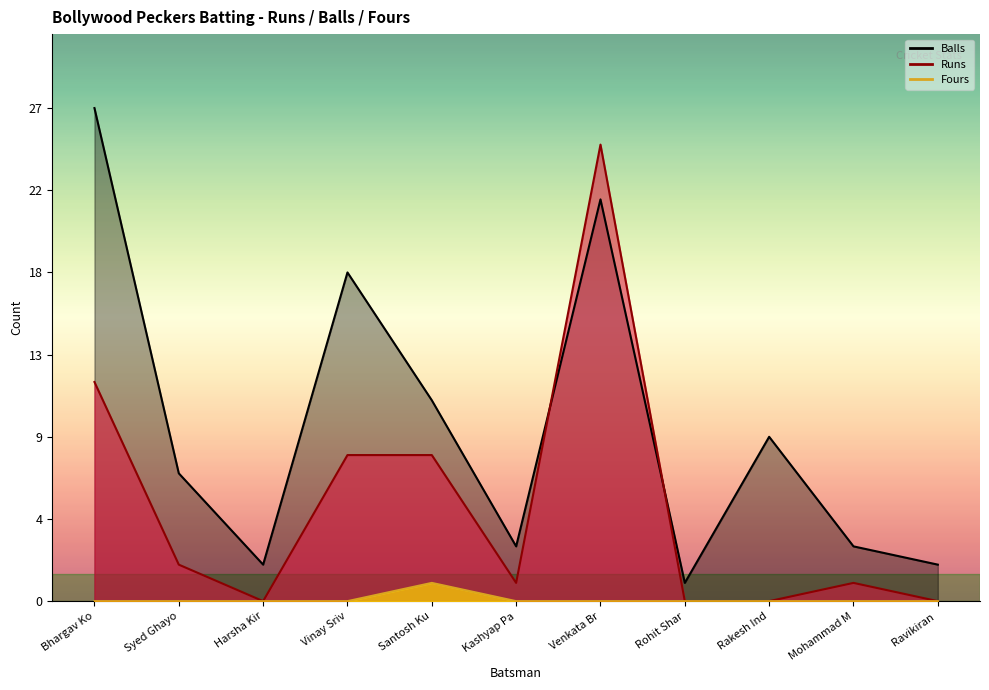

List the series in order of their overall mean, highest first.

Balls, Runs, Fours